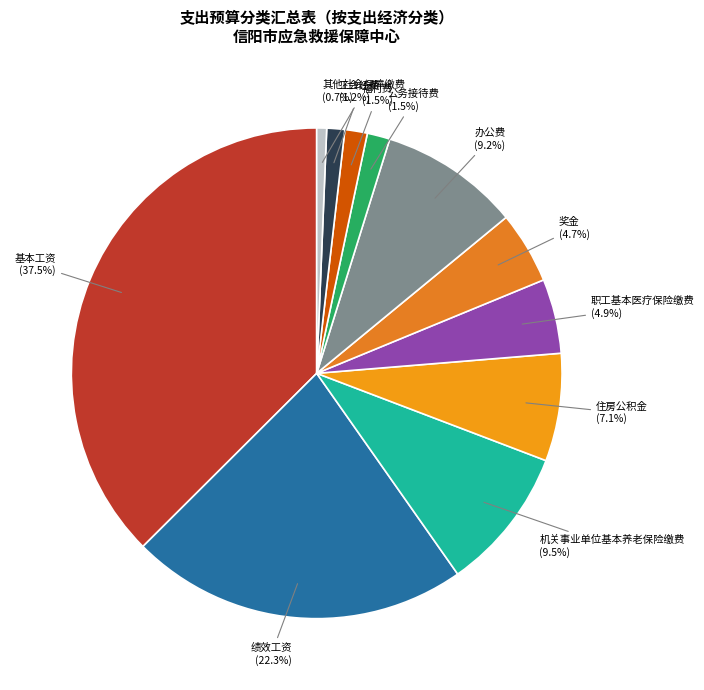

Which slice is the largest?

基本工资